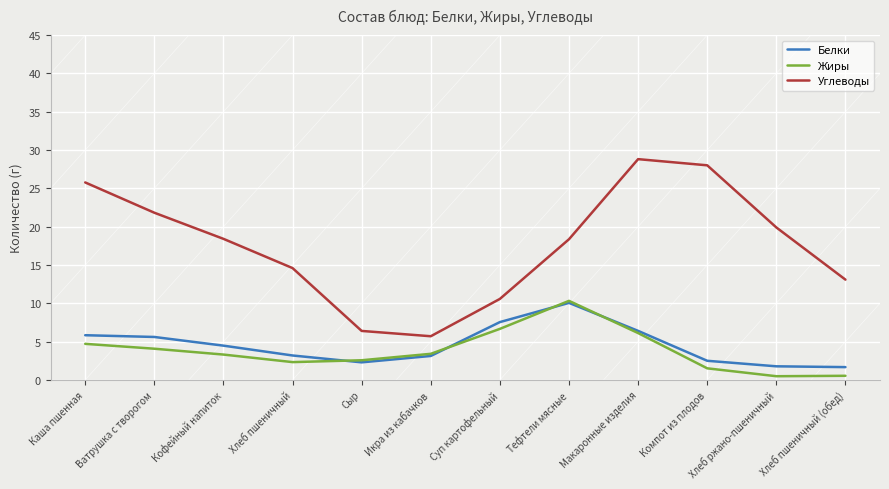

What is the maximum value for Жиры?

10.3